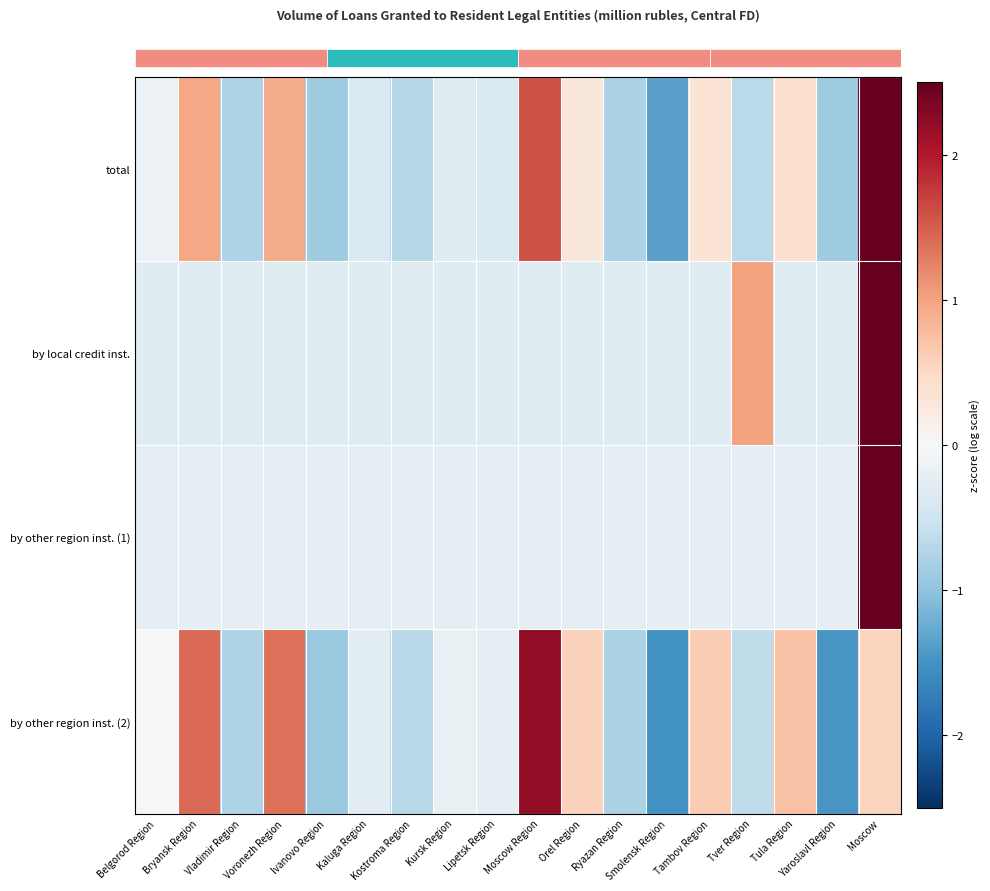

What is the difference between the highest and lowest values at Vladimir Region?

0.5